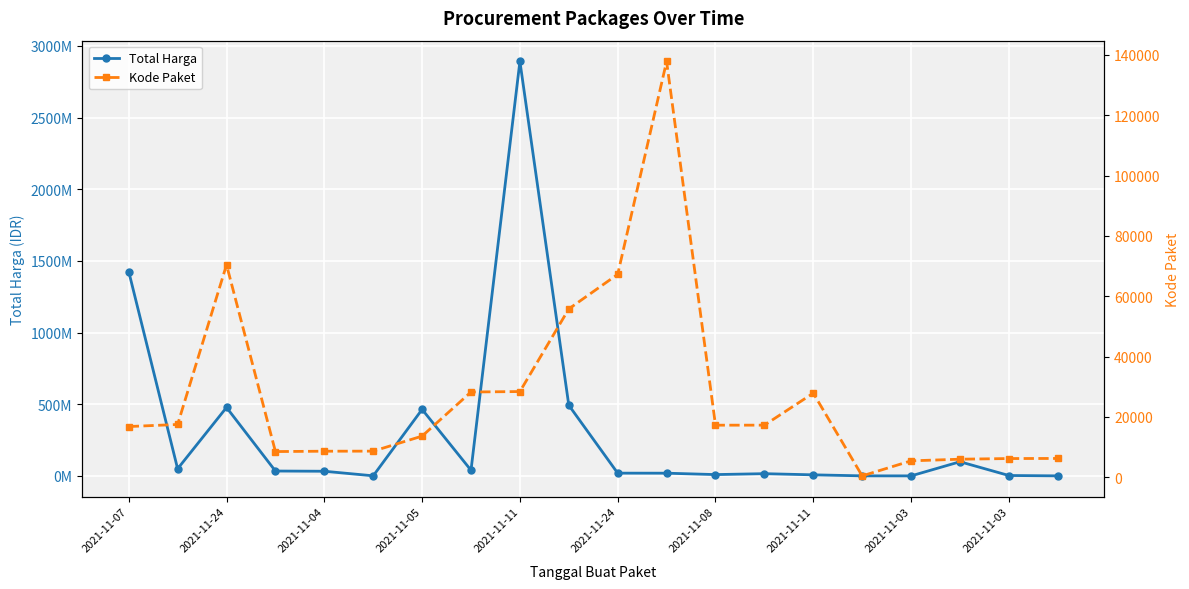

In Total Harga, how many points are lower than both neighbors (excluding endpoints)?

5